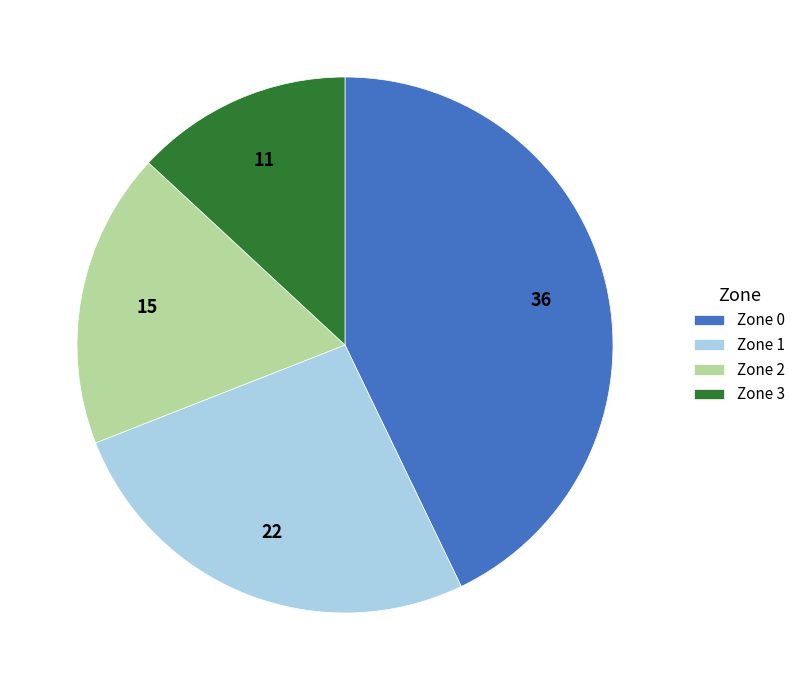

How many segments does this pie chart have?

4